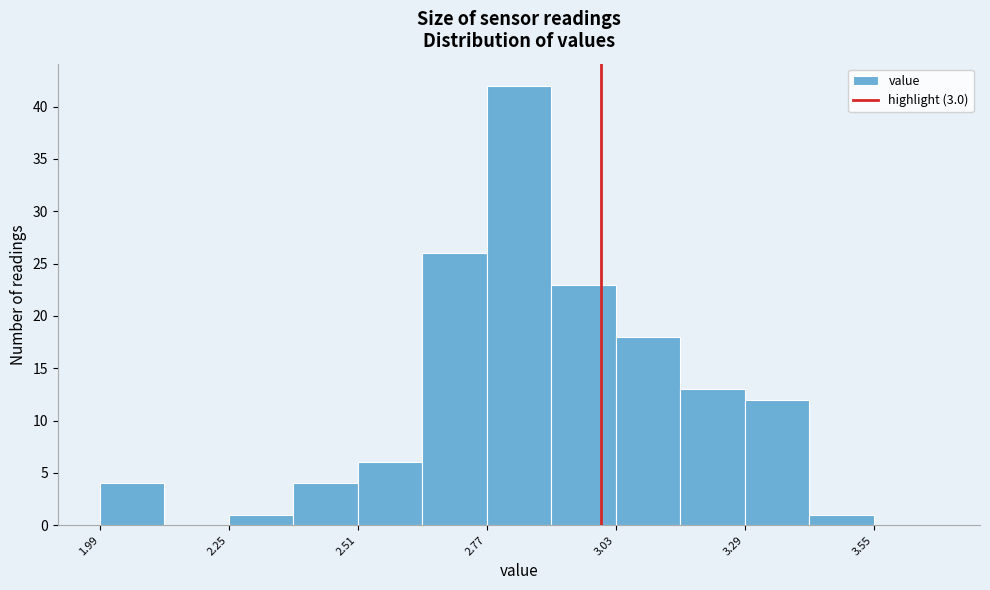

Around what value on the x-axis is the tallest bar? Give the approximate position of its centre, as read against the axis.

2.85